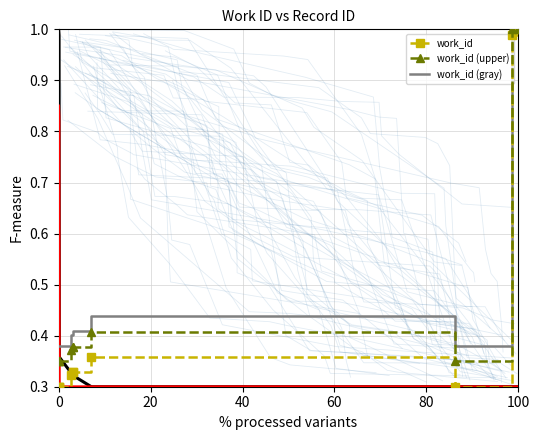

True or false: work_id (upper) has a value of 1.0 at 100.

True